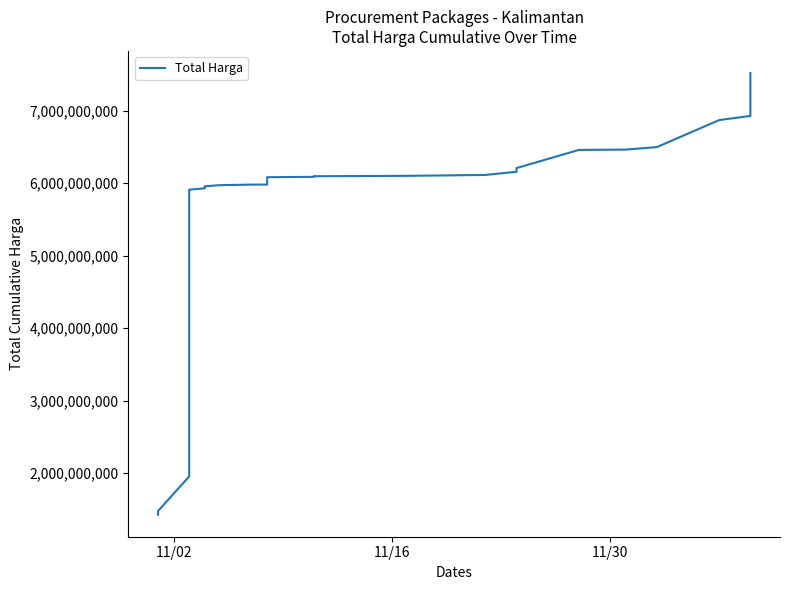

What is the minimum value shown in the chart?

1425867900